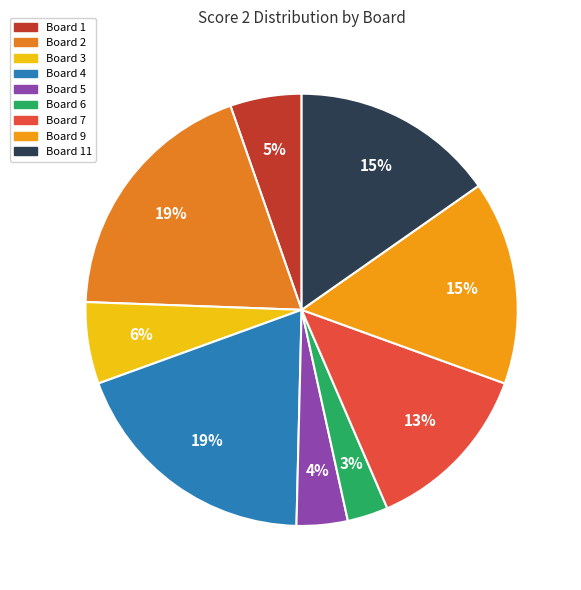

The Board 3 slice represents 19% of the pie. True or false?

False